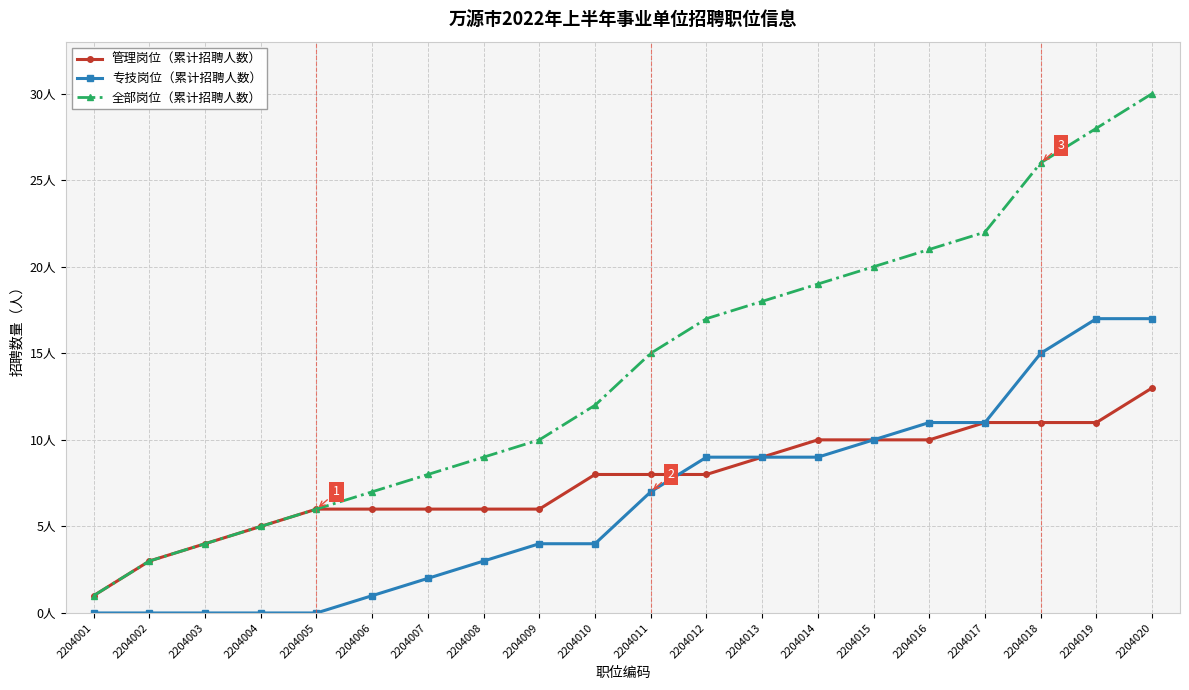

What are all the series names shown in the legend?

管理岗位（累计招聘人数）, 专技岗位（累计招聘人数）, 全部岗位（累计招聘人数）